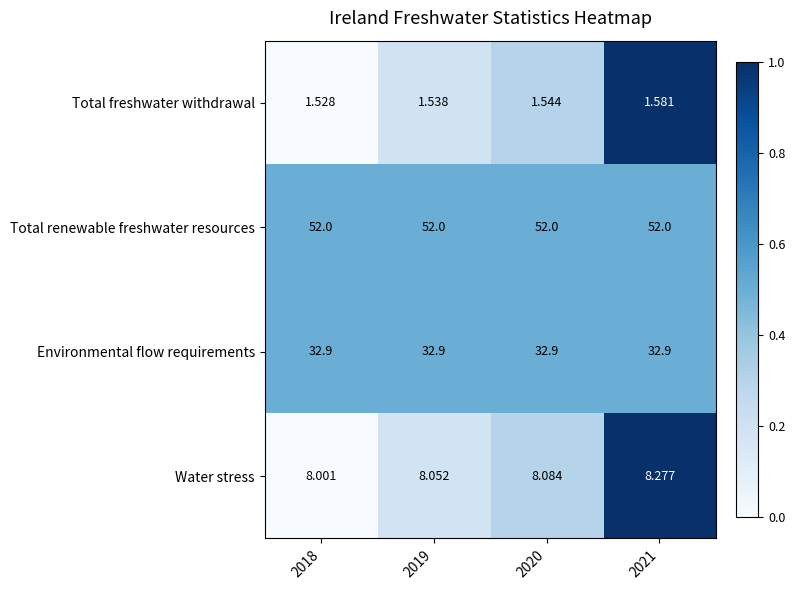

Is the value of Total renewable freshwater resources at 2021 greater than the value of Total freshwater withdrawal at 2018?

Yes